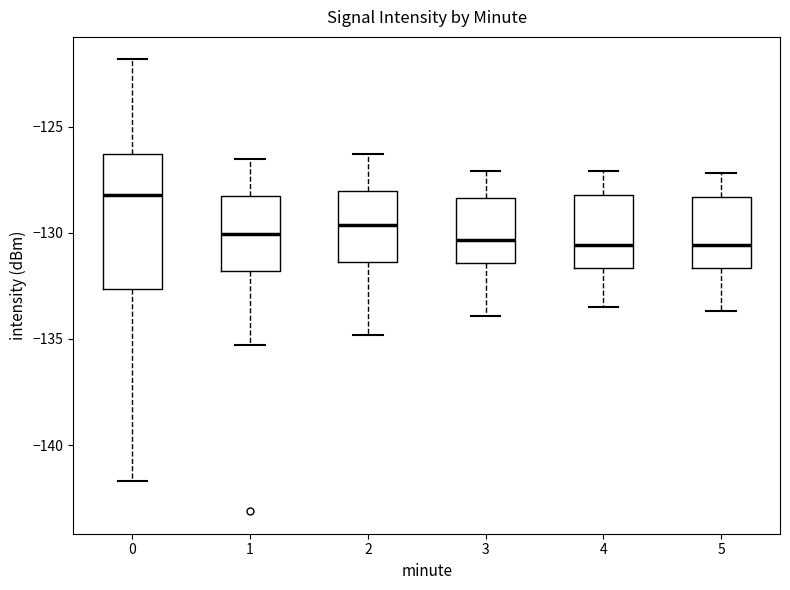

Comparing the boxes themselves (not the whiskers), which one is the tallest?

0